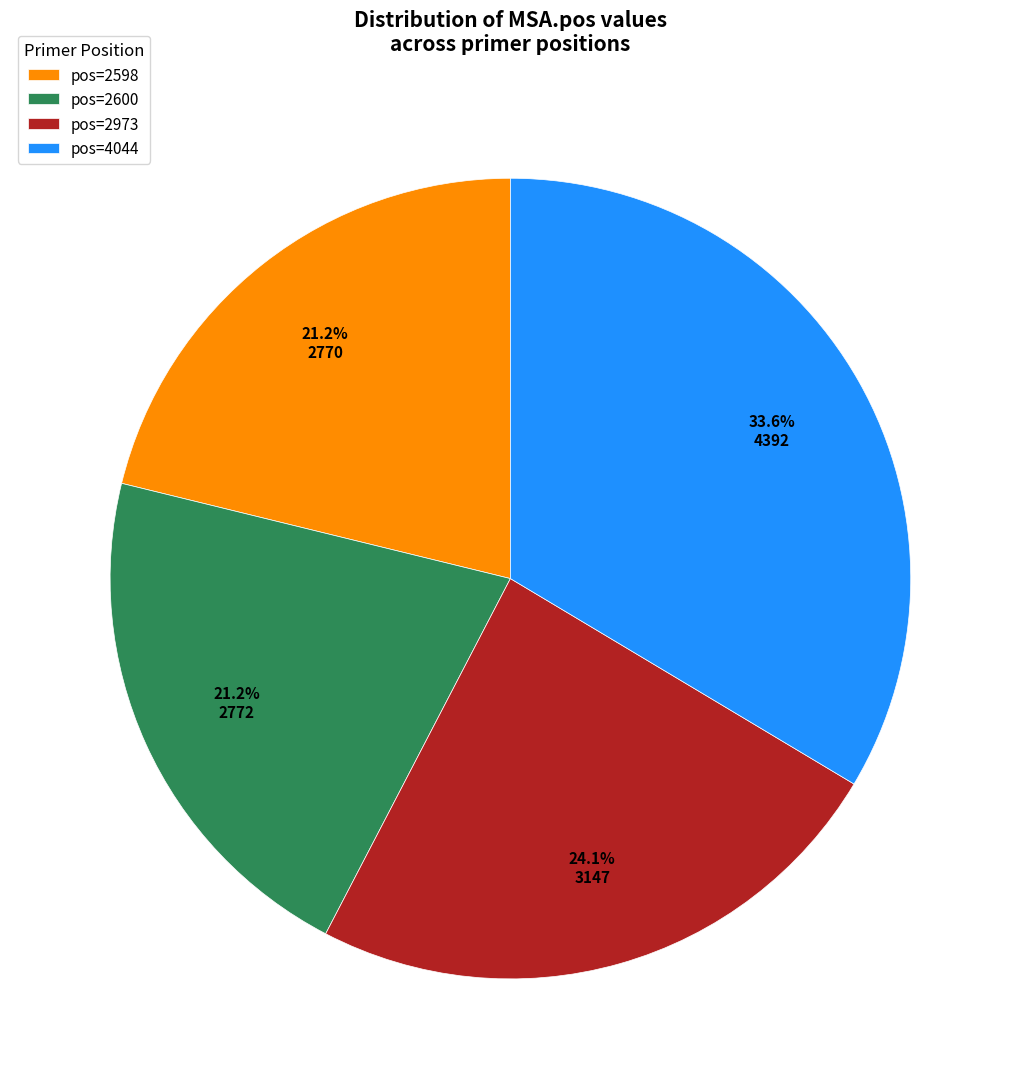

Does pos=4044 represent more than half of the total?

No